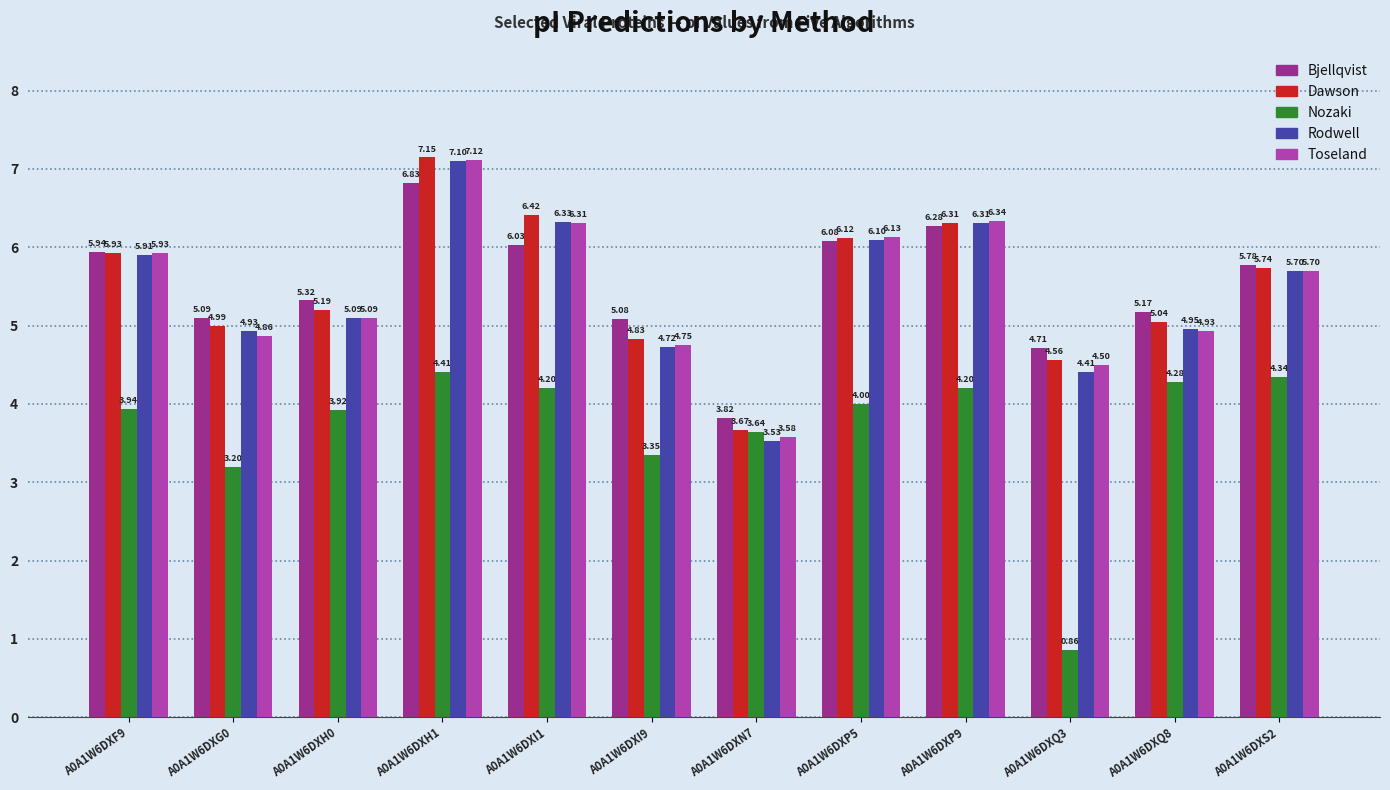

List the labels in order of Bjellqvist value, smallest first.

A0A1W6DXN7, A0A1W6DXQ3, A0A1W6DXI9, A0A1W6DXG0, A0A1W6DXQ8, A0A1W6DXH0, A0A1W6DXS2, A0A1W6DXF9, A0A1W6DXI1, A0A1W6DXP5, A0A1W6DXP9, A0A1W6DXH1